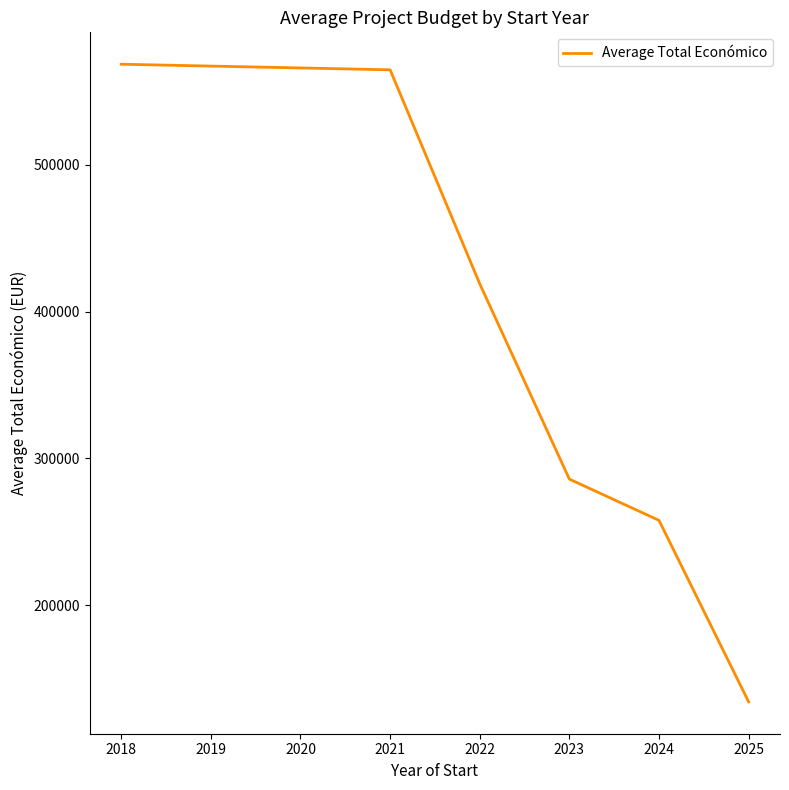

True or false: the data has more than 2 interior local peaks.

False